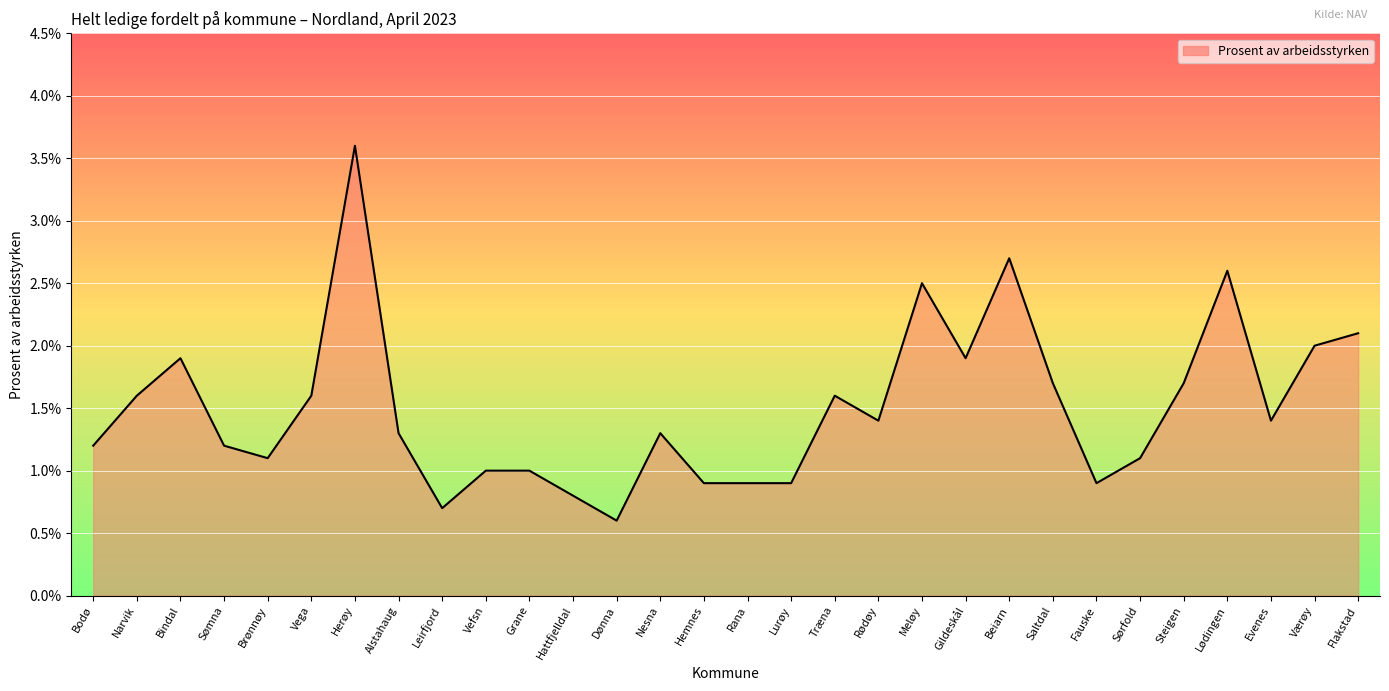

Read the value at Bindal.

1.9